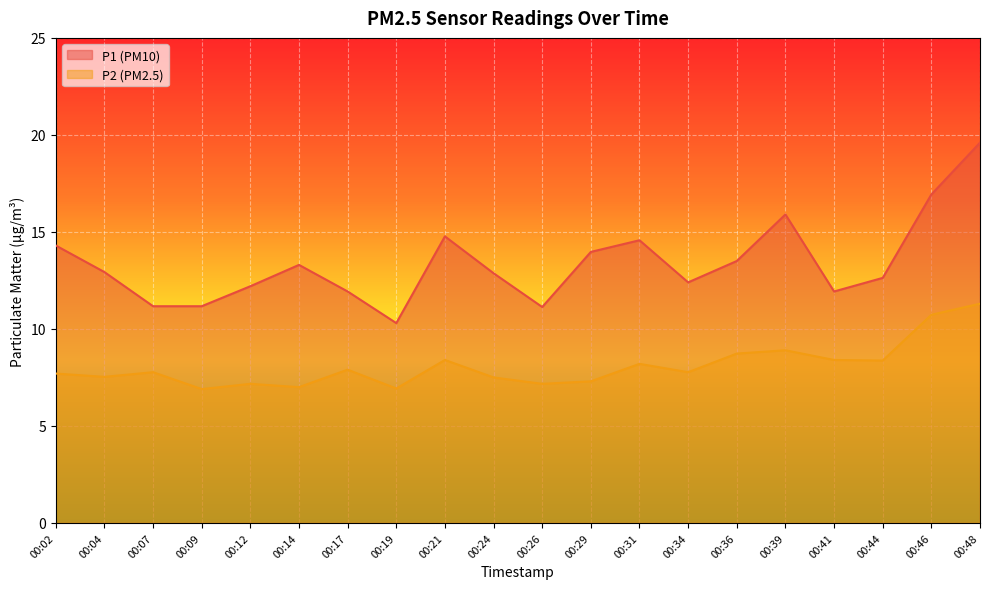

What is the difference between the P1 values at 00:21 and 00:39?

1.1